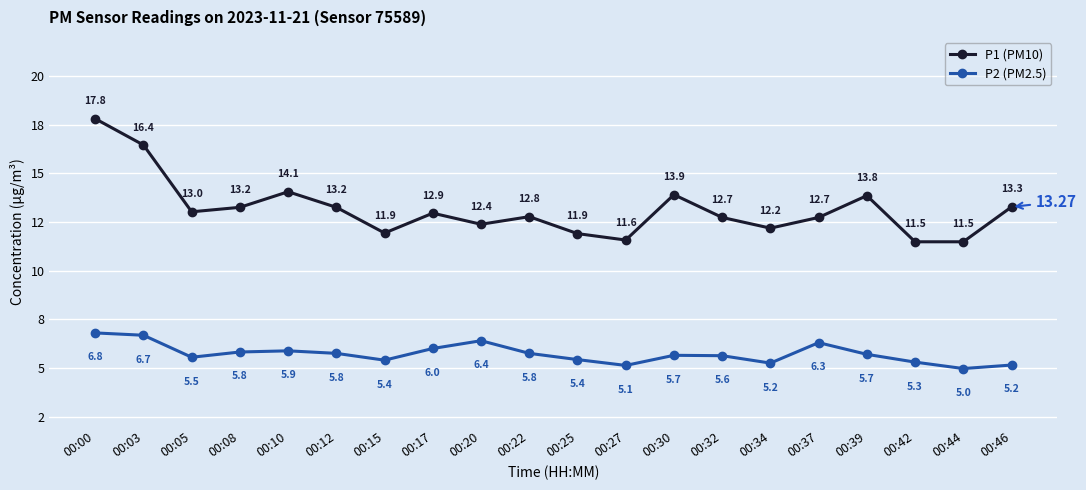

What is the difference between the highest and lowest values at 00:03?

9.8